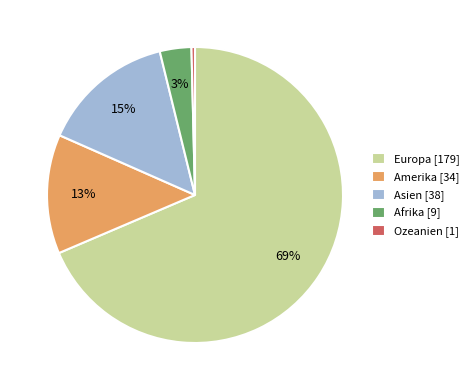

Which slice is the smallest?

Ozeanien